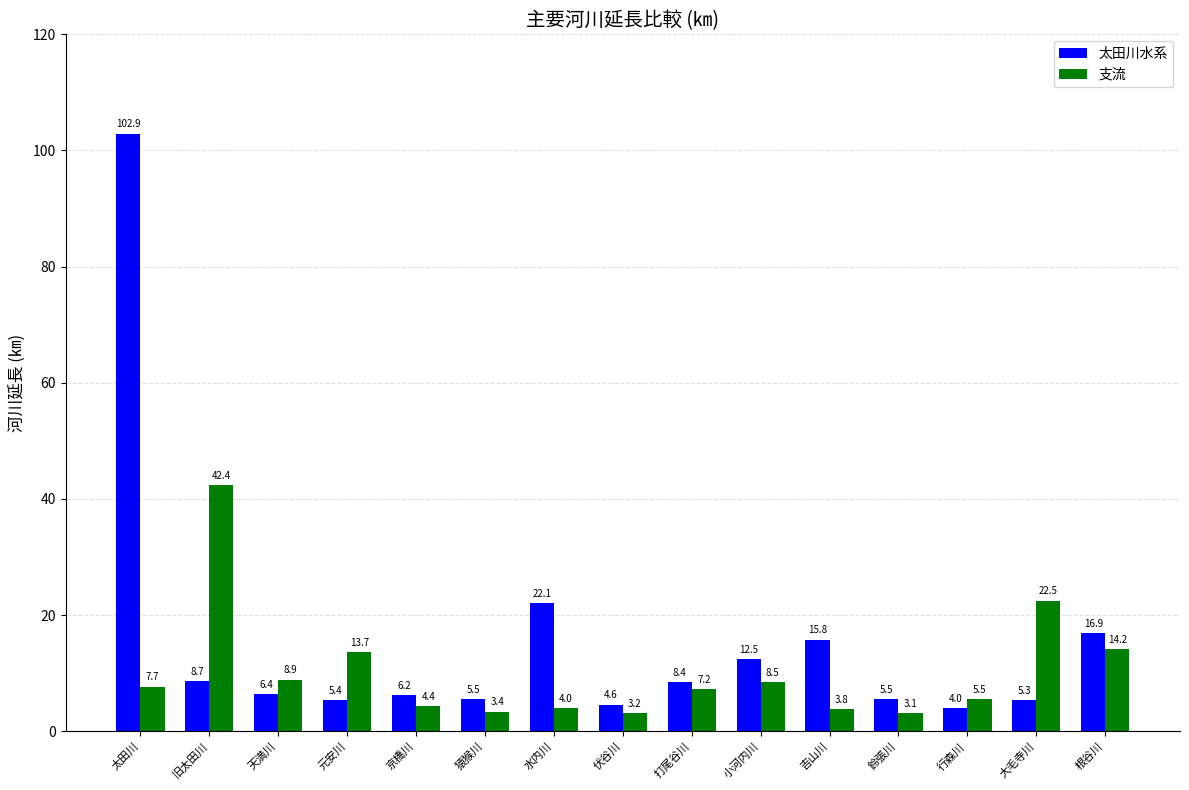

What is the label of the 3rd bar from the left?

天満川